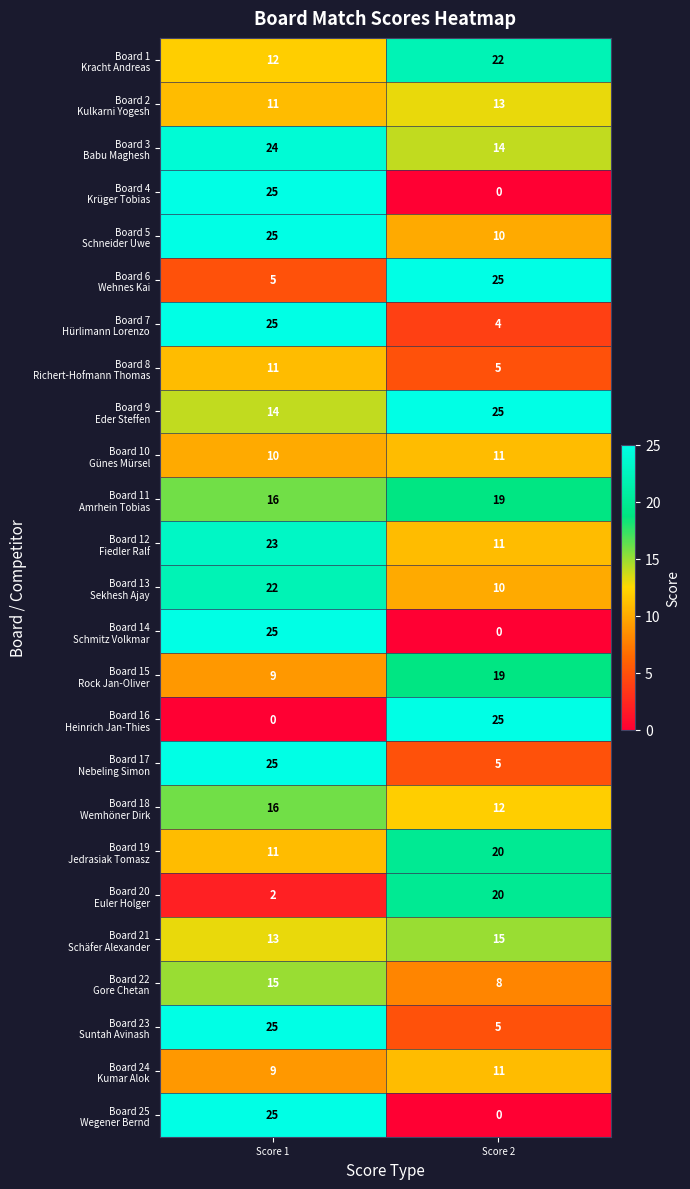

What is the difference between the highest and lowest values at Score 1?

25